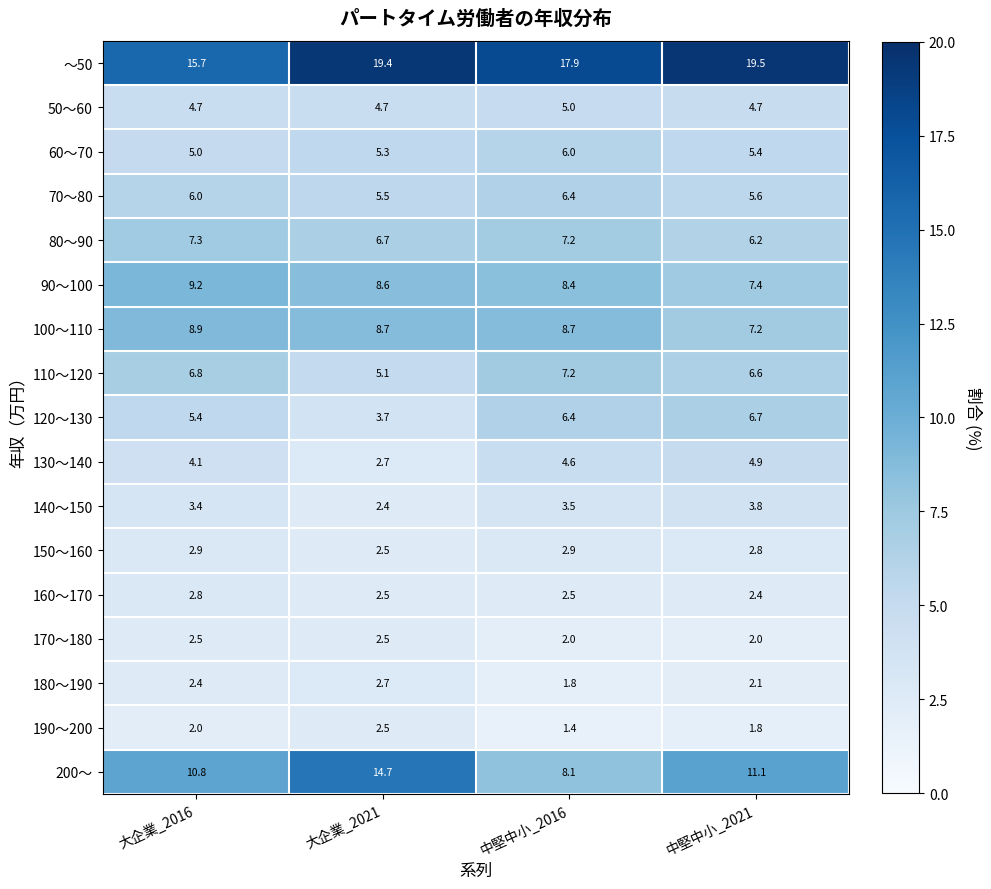

What is the sum of the 160～170 values at 大企業_2021 and 大企業_2016?

5.3